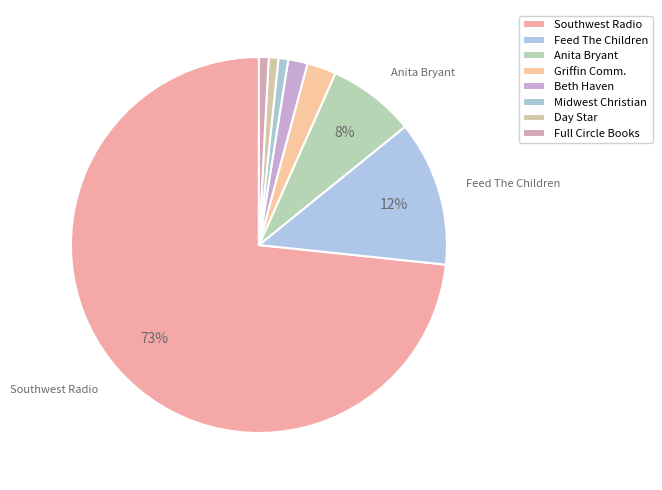

What is the majority slice?

Southwest Radio Church Ministries